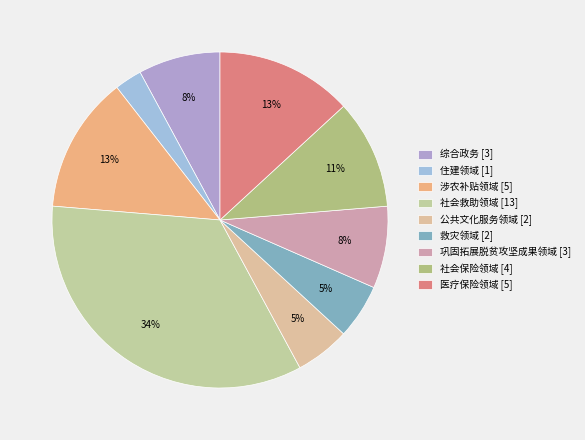

Do 综合政务 and 涉农补贴领域 together represent more than half of the pie?

No